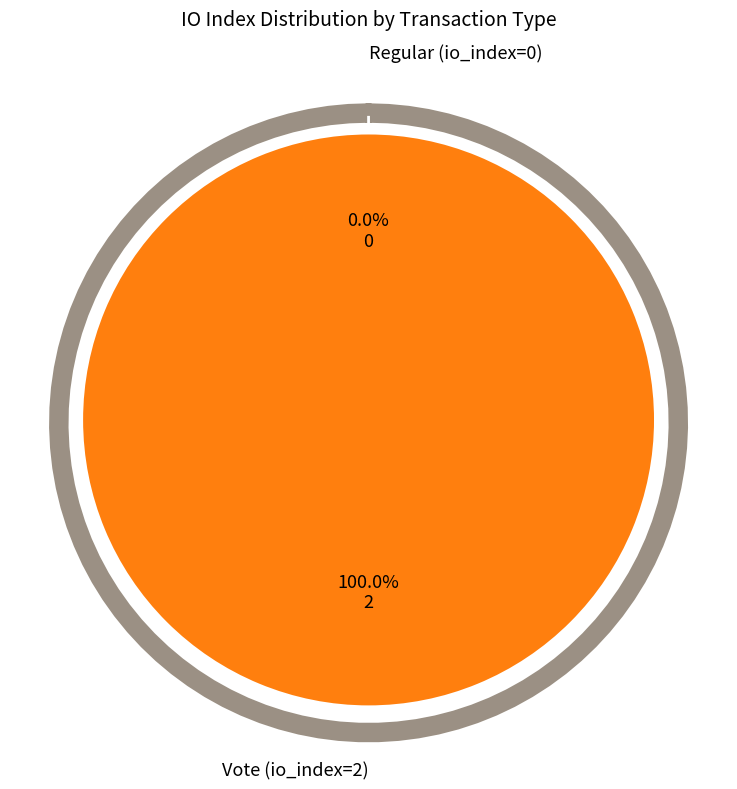

Rank the categories by value from highest to lowest.

Vote (io_index=2), Regular (io_index=0)